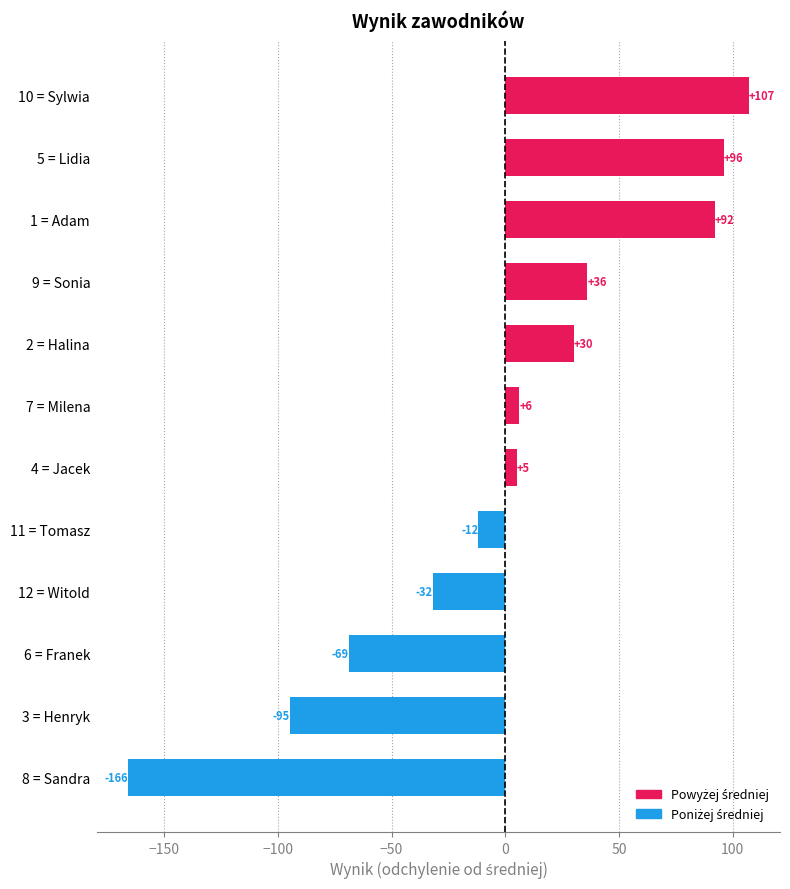

List the labels in order of value, smallest first.

8 = Sandra, 3 = Henryk, 6 = Franek, 12 = Witold, 11 = Tomasz, 4 = Jacek, 7 = Milena, 2 = Halina, 9 = Sonia, 1 = Adam, 5 = Lidia, 10 = Sylwia